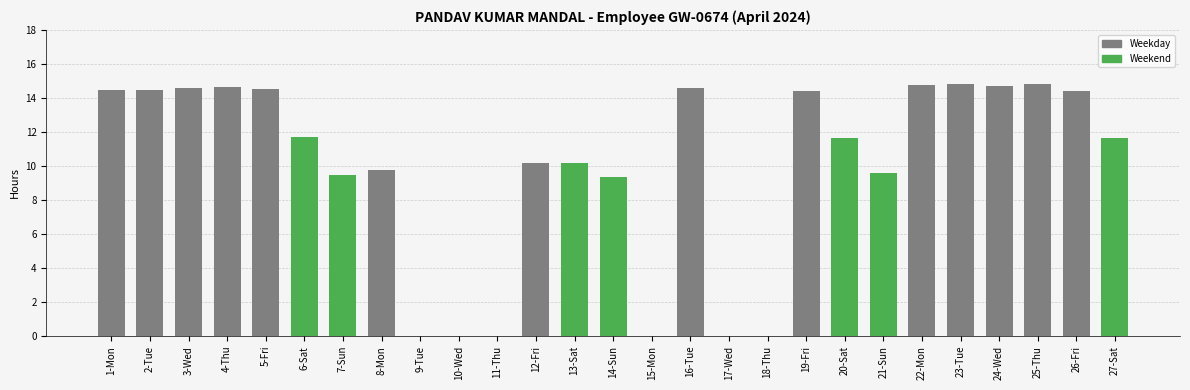

Where does the data first go above 11?

1-Mon